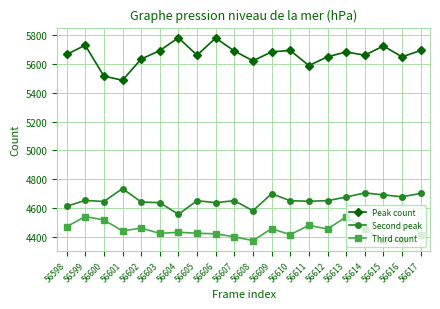

What value does the Third count series have at 56613, to the nearest 50?

4550